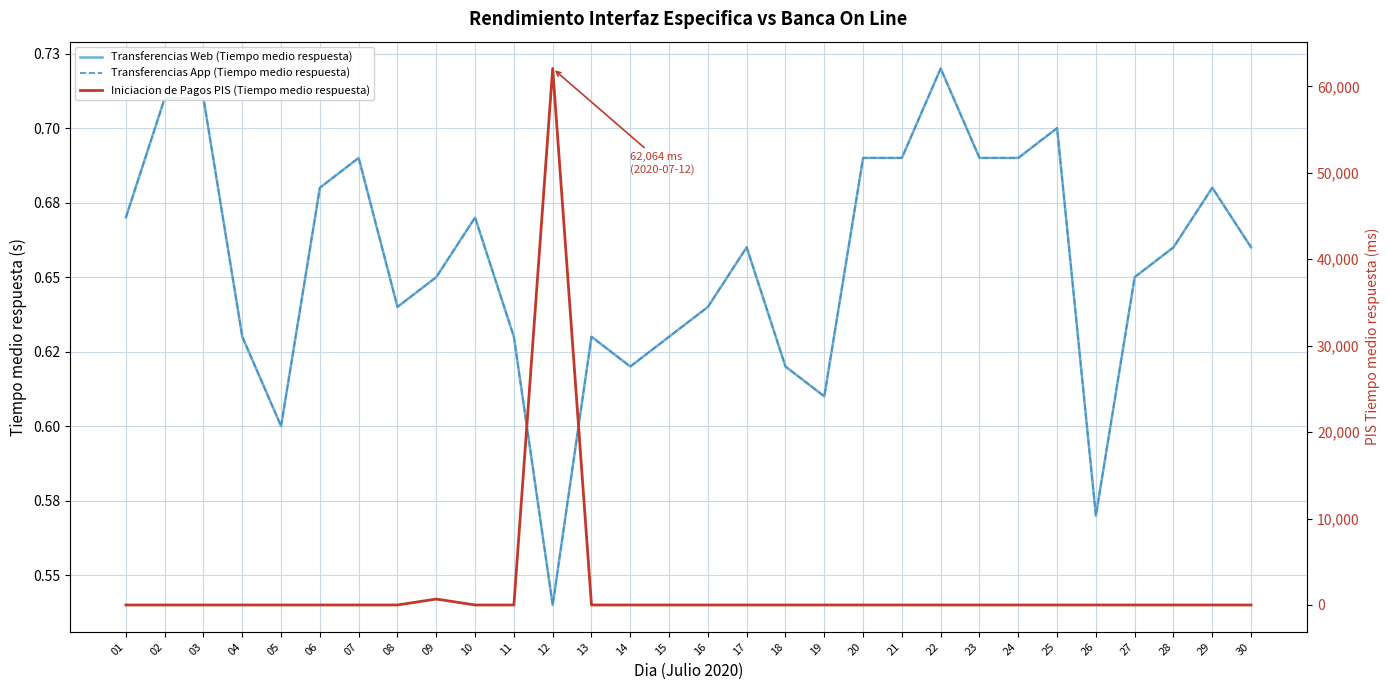

List the series in order of their peak value, highest first.

Iniciacion de Pagos PIS (Tiempo medio respuesta), Transferencias Web (Tiempo medio respuesta), Transferencias App (Tiempo medio respuesta)